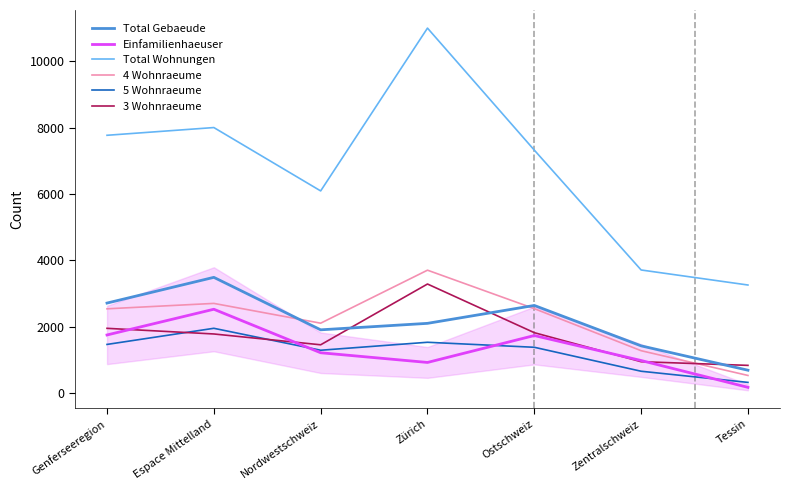

Is it true that 4 Wohnraeume equals 2111 at Nordwestschweiz?

True